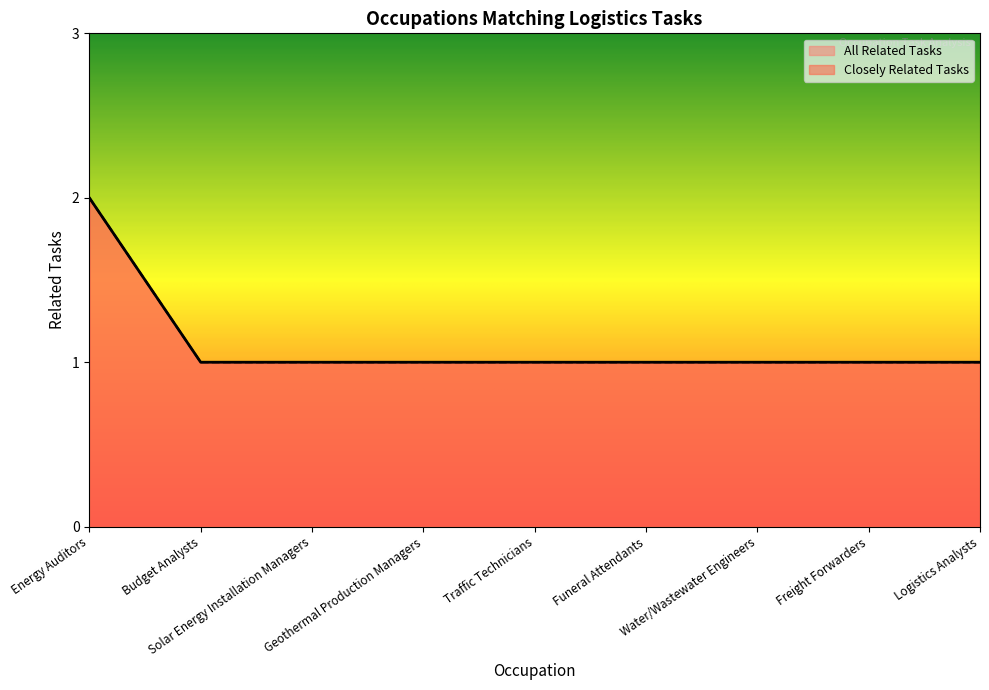

Reading left to right, extract all data points from this chart.

Energy Auditors=2	Budget Analysts=1	Solar Energy Installation Managers=1	Geothermal Production Managers=1	Traffic Technicians=1	Funeral Attendants=1	Water/Wastewater Engineers=1	Freight Forwarders=1	Logistics Analysts=1